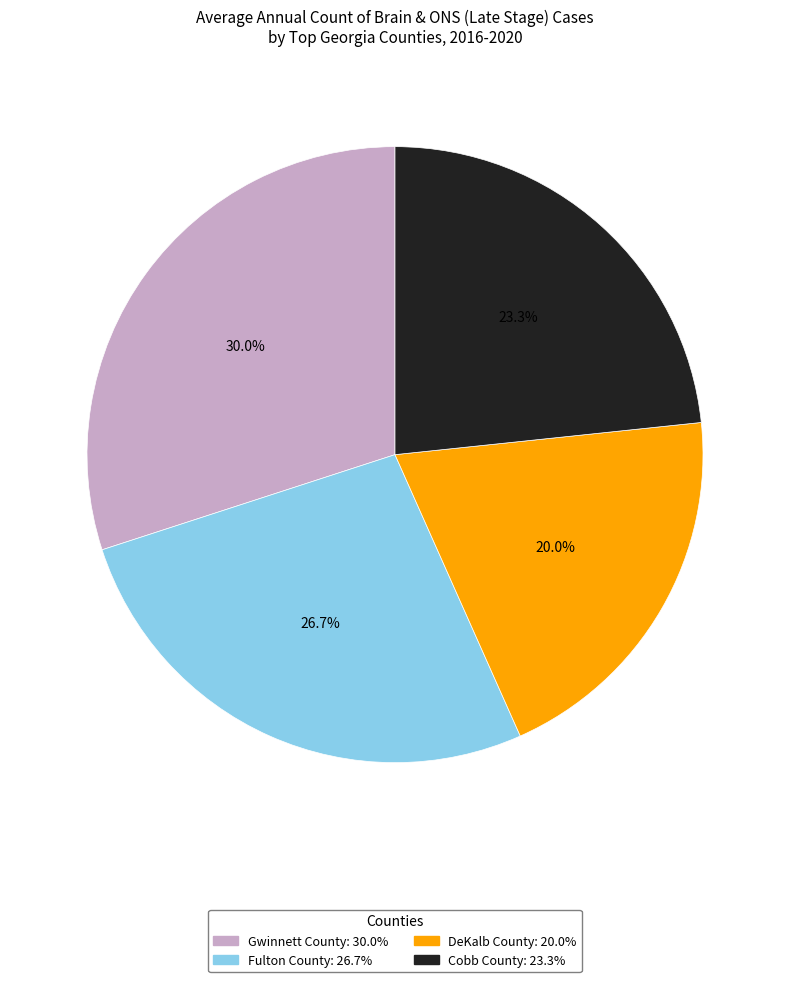

What is the smallest slice in the pie chart?

DeKalb County